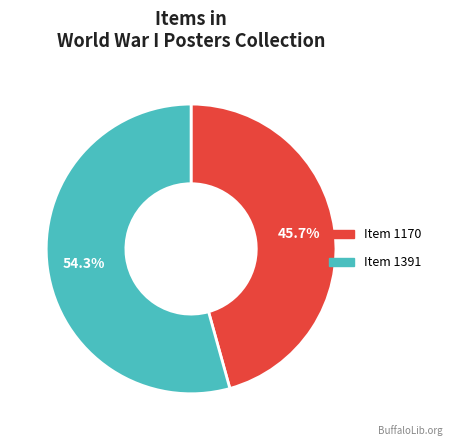

Does any single category account for the majority?

Yes